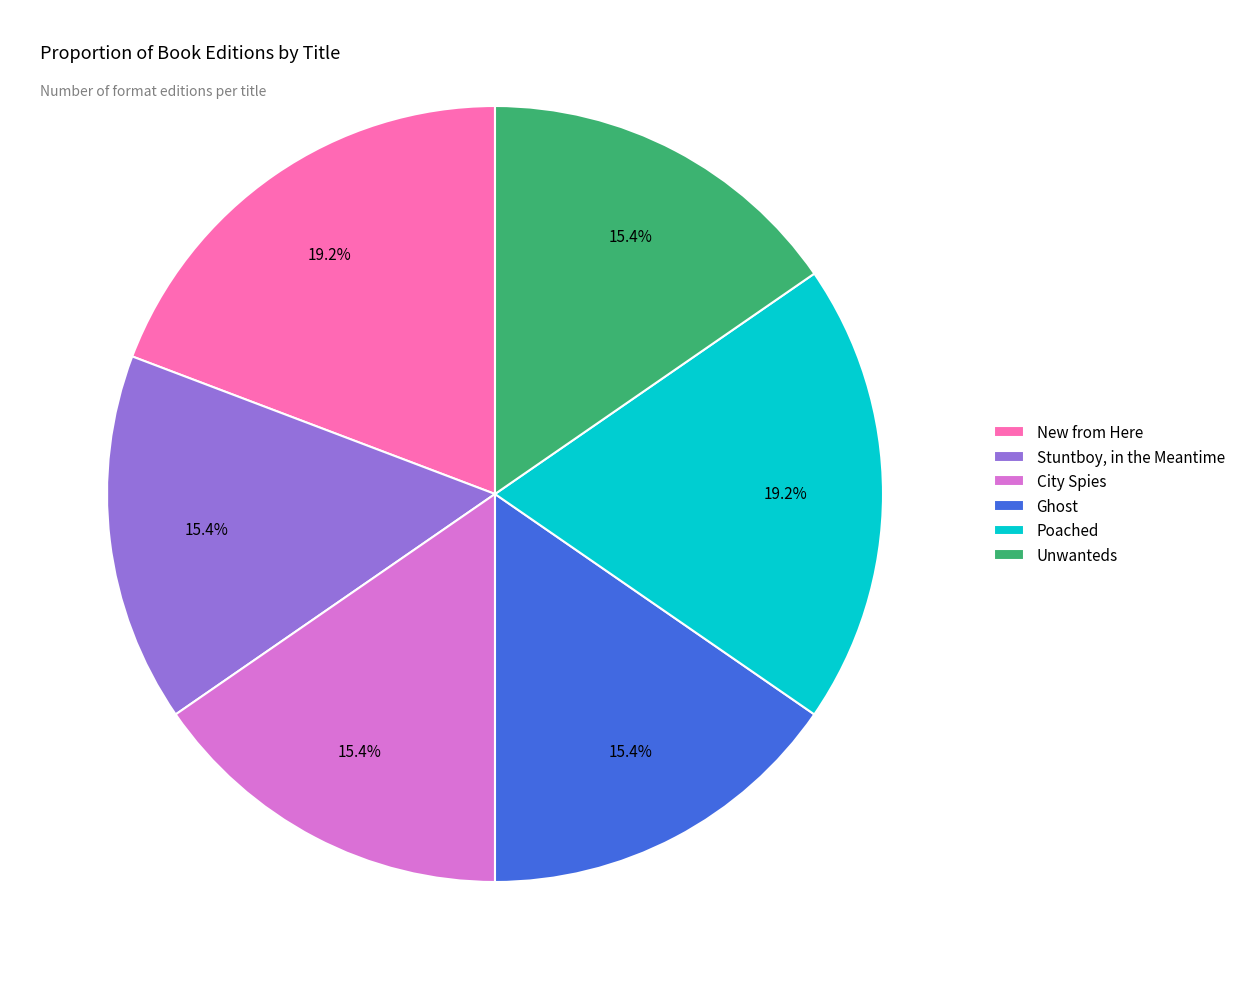

To the nearest percent, what is the difference between the City Spies and New from Here slice percentages?

4%